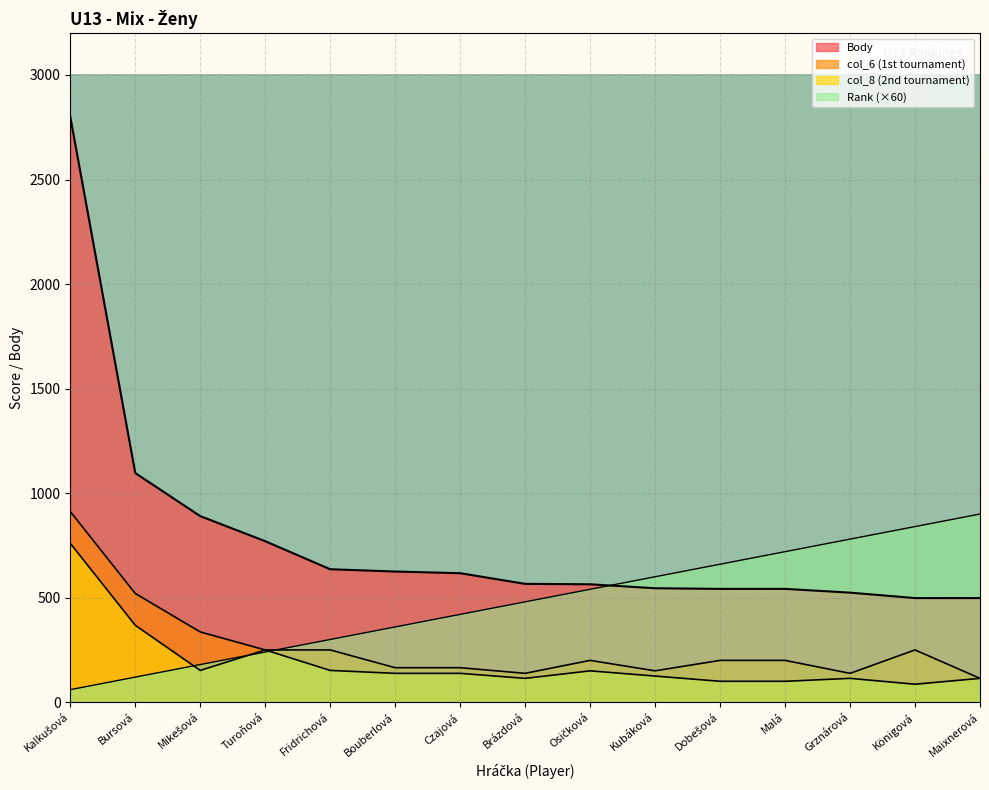

What are all the series names shown in the legend?

Rank, Body, col_6, col_8